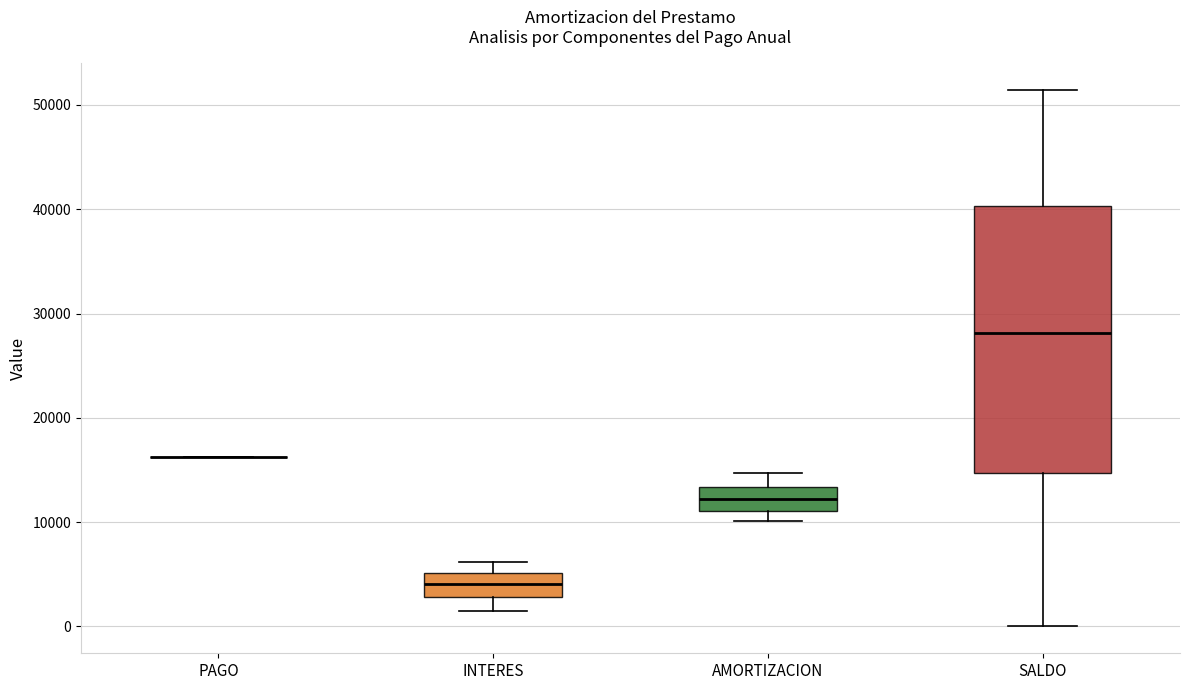

Comparing the boxes themselves (not the whiskers), which one is the tallest?

SALDO